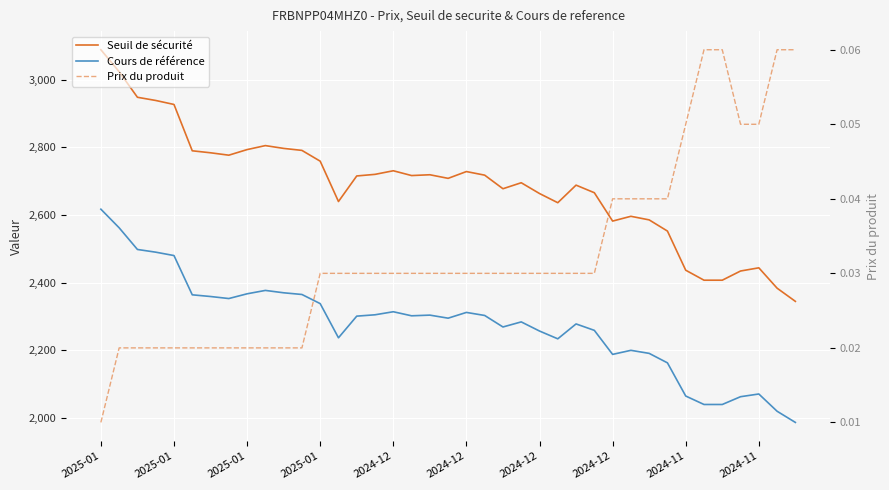

What is the difference between the Seuil de sécurité values at 30 and 19?

122.7